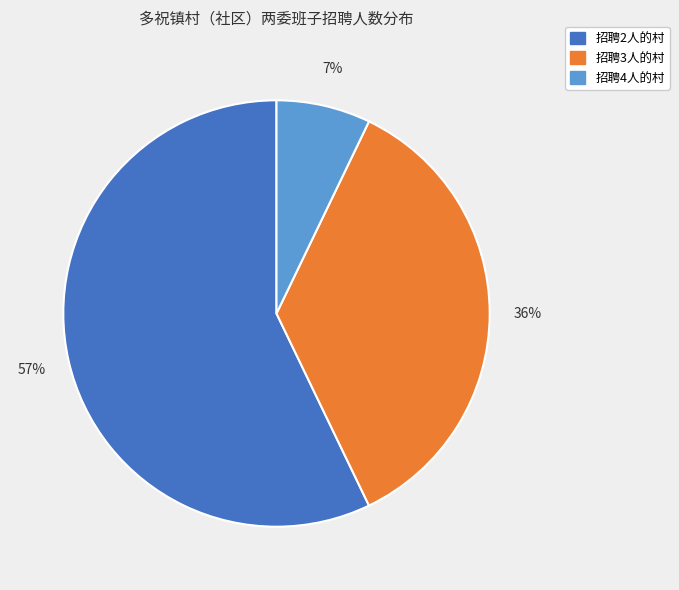

To the nearest percent, what is the difference between the largest and smallest slice percentages?

50%